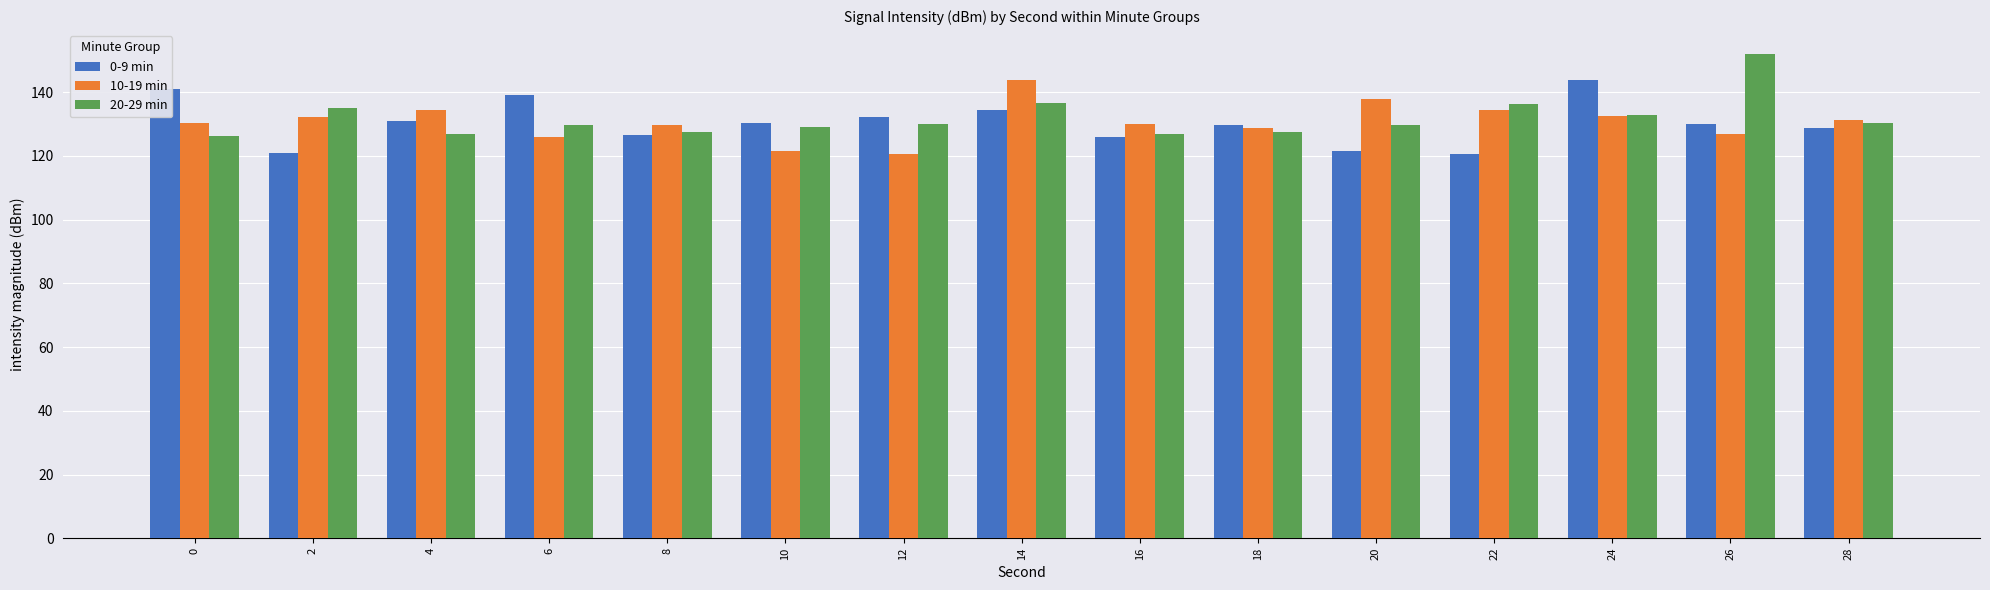

Which series has the largest range (max minus min)?

20-29 min